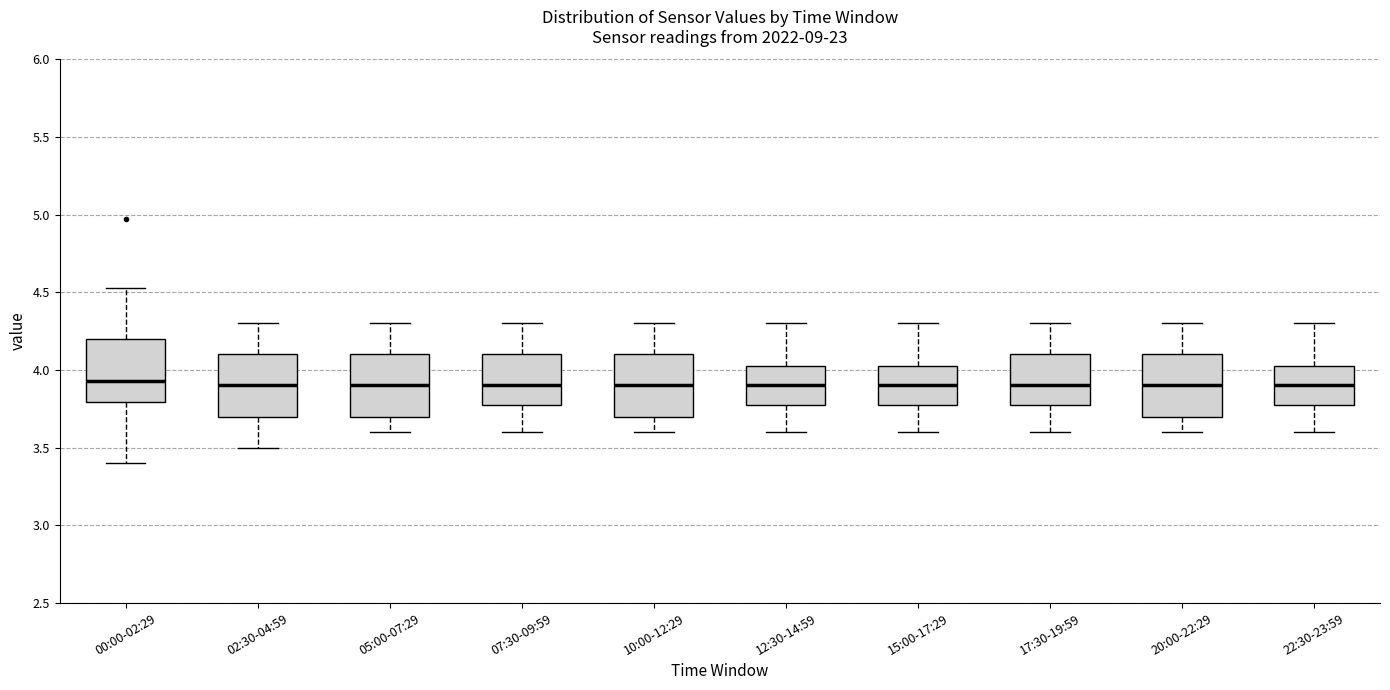

Where does the lower whisker of the box for 07:30-09:59 end on the y-axis? The values are not printed on the chart, so give them approximately, as read against the axis.

3.60